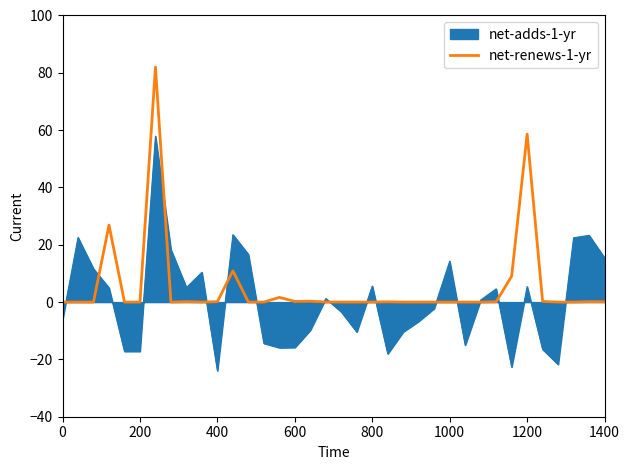

List the series in order of their peak value, highest first.

net-renews-1-yr, net-adds-1-yr